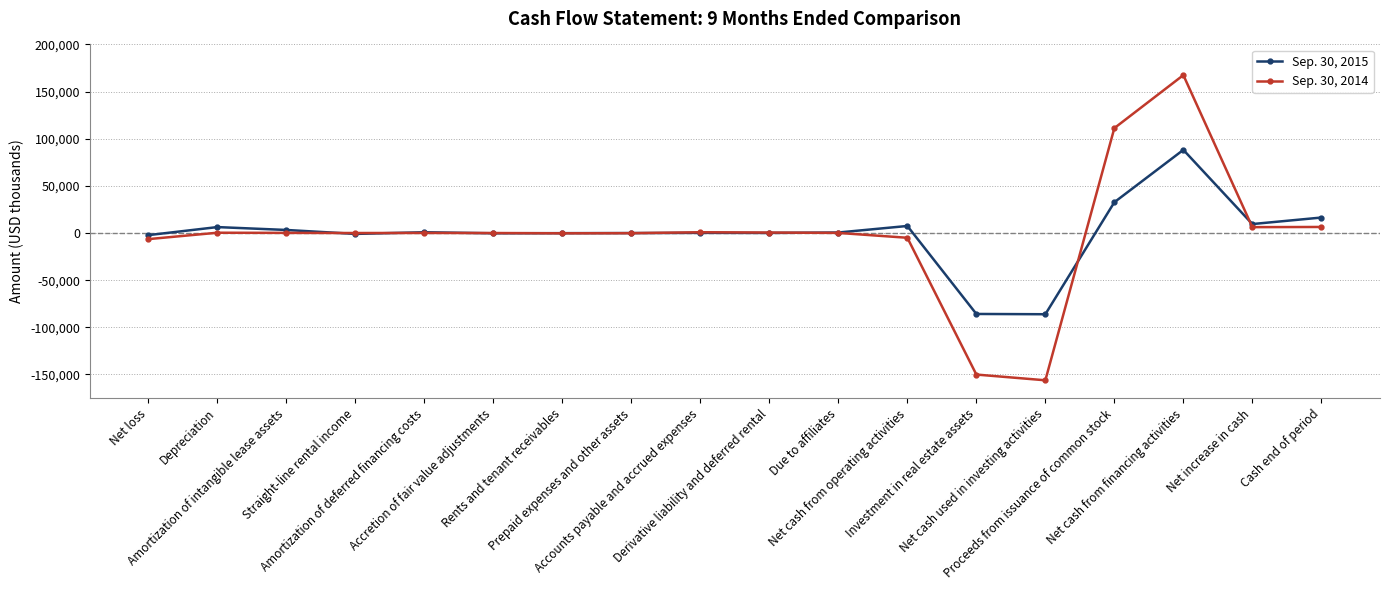

What is the spread (max minus min) of values at Net increase in cash?

3285